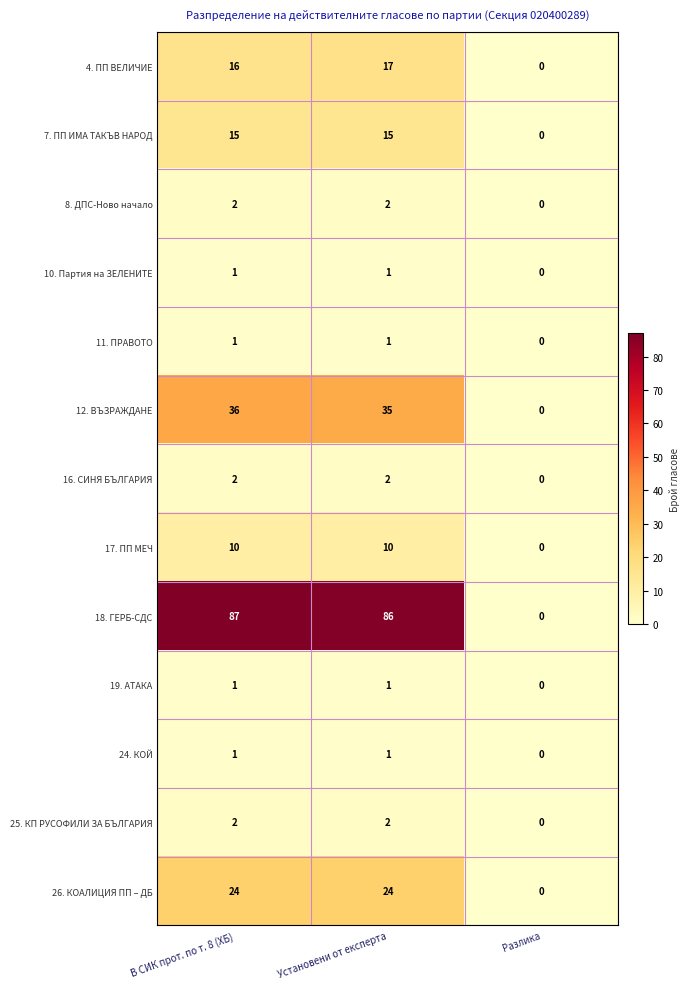

At which category is the sum across all series the highest?

В СИК прот. по т. 8 (ХБ)